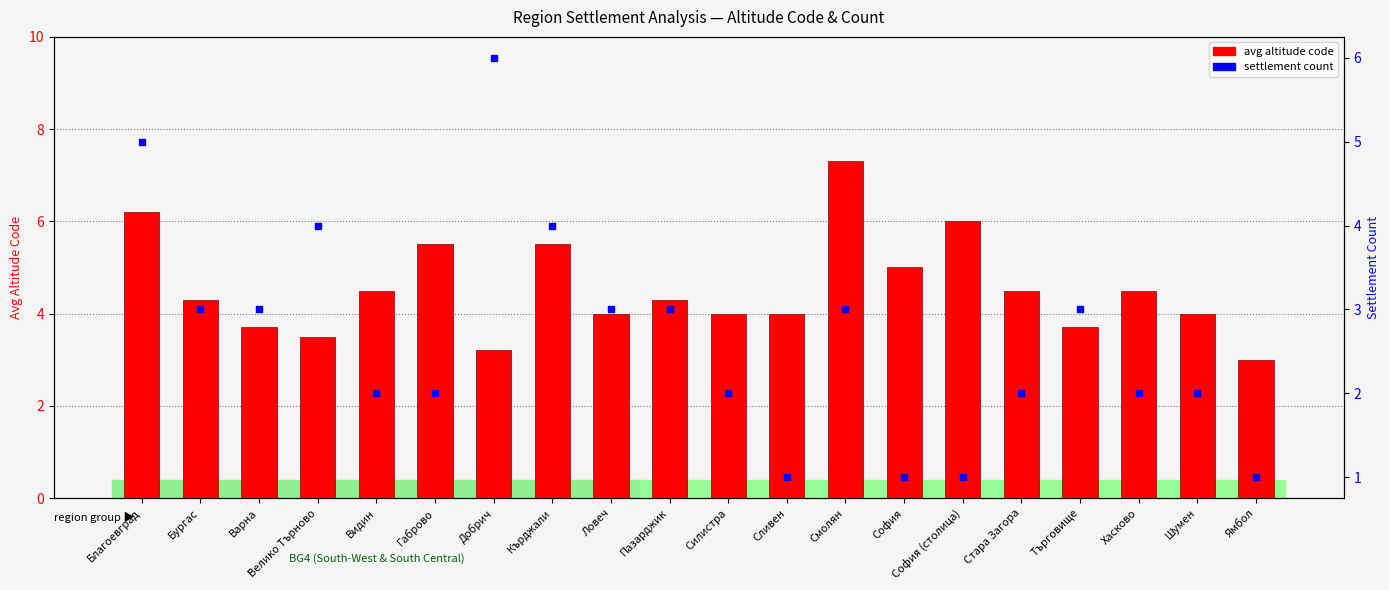

At how many categories does at least one series exceed 5?

6